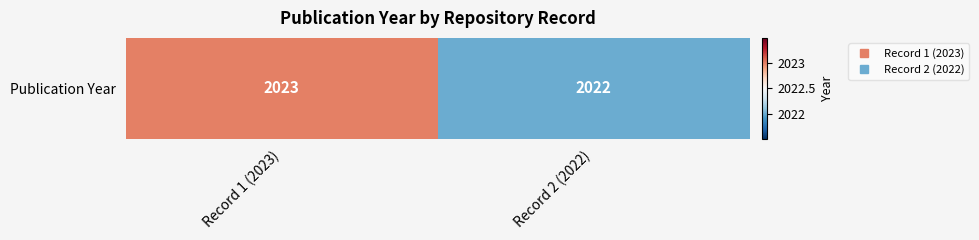

The value at Record 1 (2023) is 2023. True or false?

True